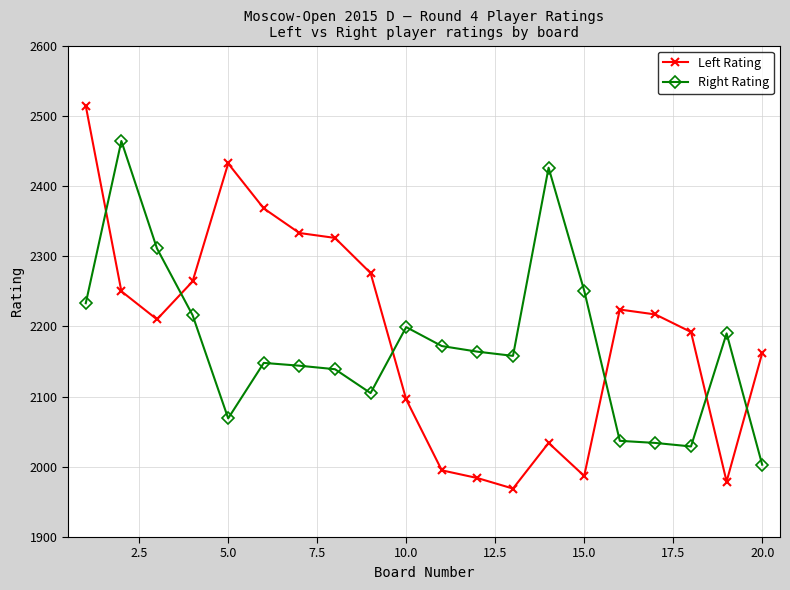

Does the chart have visible grid lines?

Yes